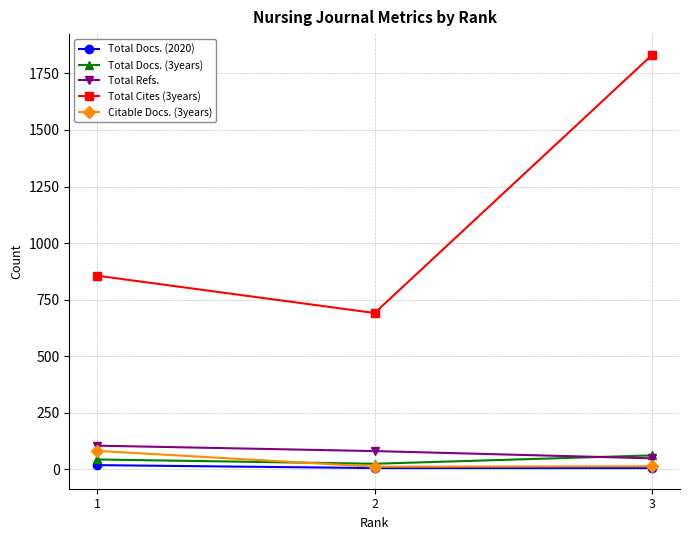

Which series has the largest total across all categories?

Total Cites (3years)